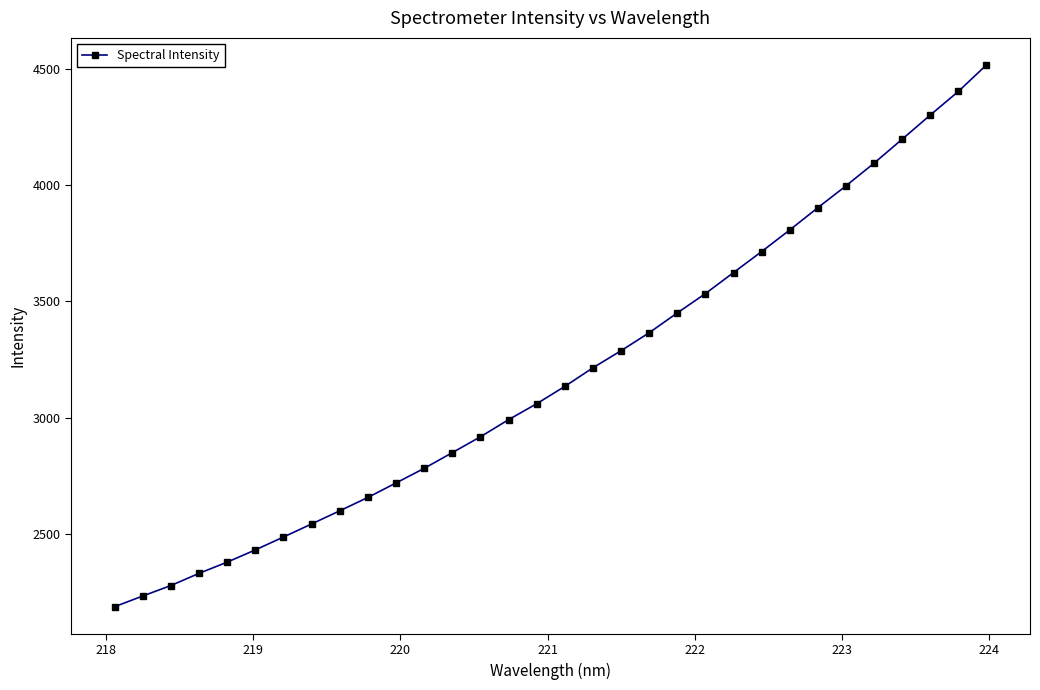

What is the value of the 22nd point from the left?

3533.2